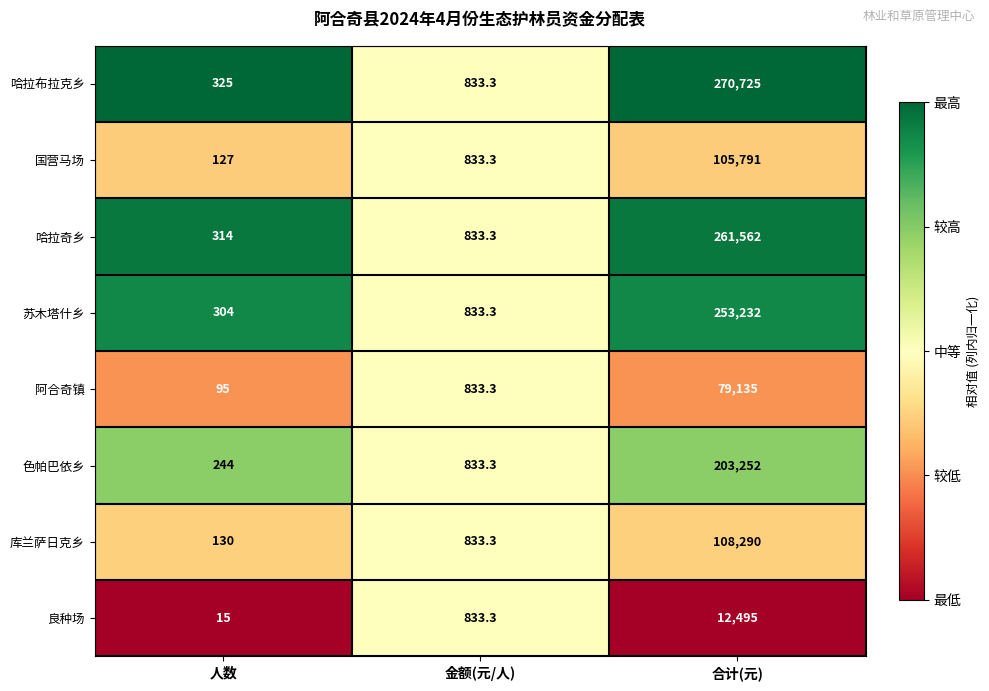

Reading right to left, what are all the values shown in this chart?

哈拉布拉克乡: 270725.0	833.3	325.0
国营马场: 105791.0	833.3	127.0
哈拉奇乡: 261562.0	833.3	314.0
苏木塔什乡: 253232.0	833.3	304.0
阿合奇镇: 79135.0	833.3	95.0
色帕巴依乡: 203252.0	833.3	244.0
库兰萨日克乡: 108290.0	833.3	130.0
良种场: 12495.0	833.3	15.0